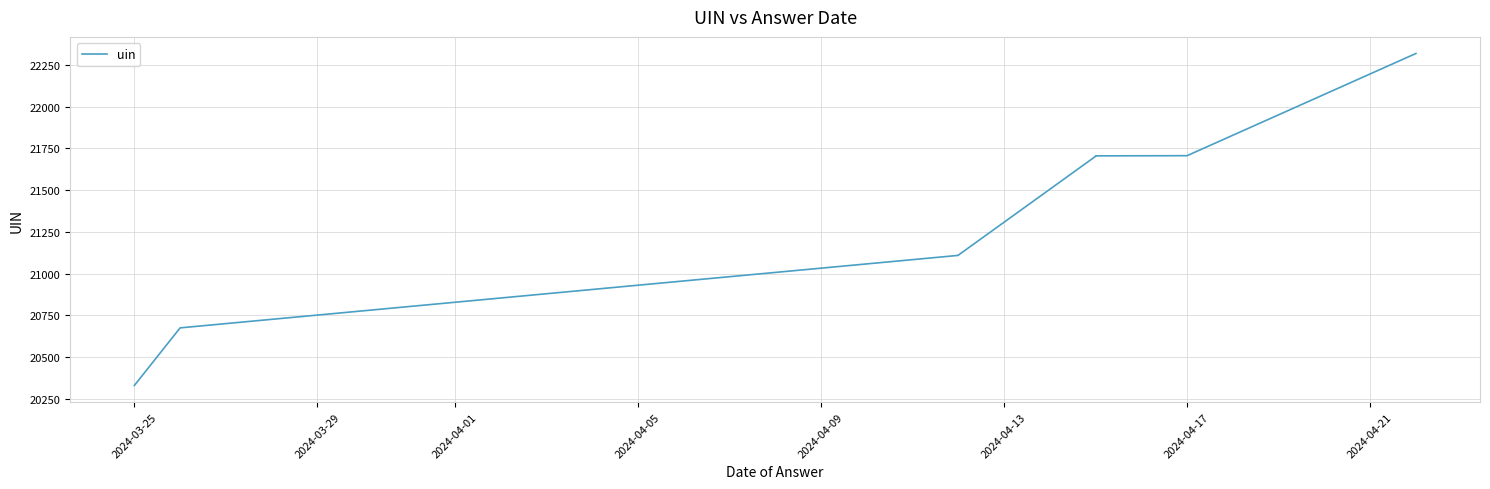

At which category does the chart reach its minimum across all series?

2024-03-25